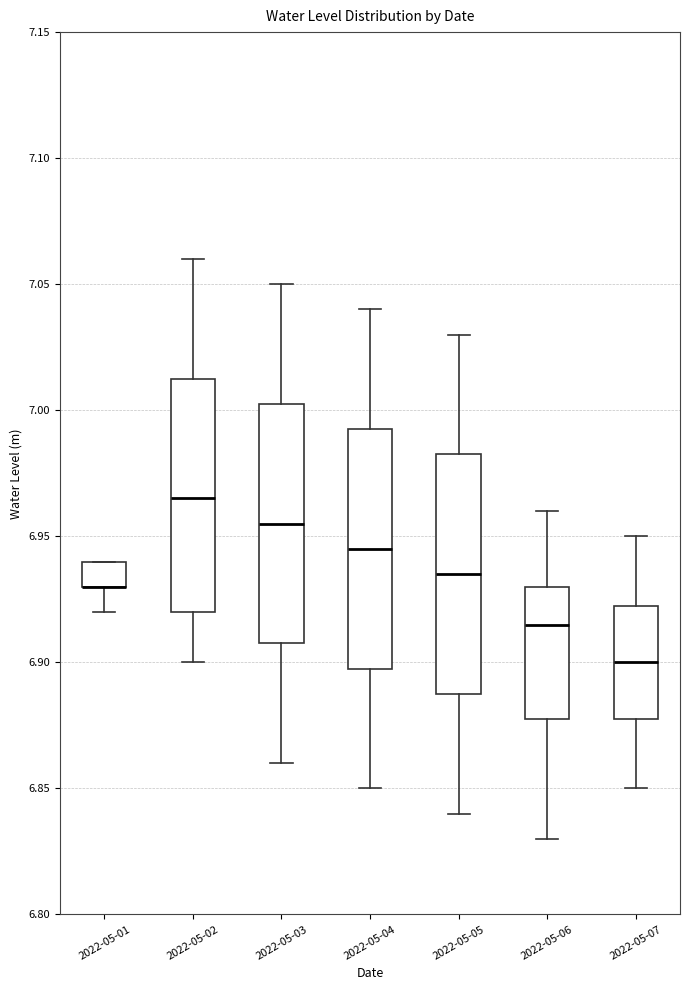

Where is the upper edge of the box for 2022-05-04 on the y-axis? The values are not printed on the chart, so give them approximately, as read against the axis.

6.995